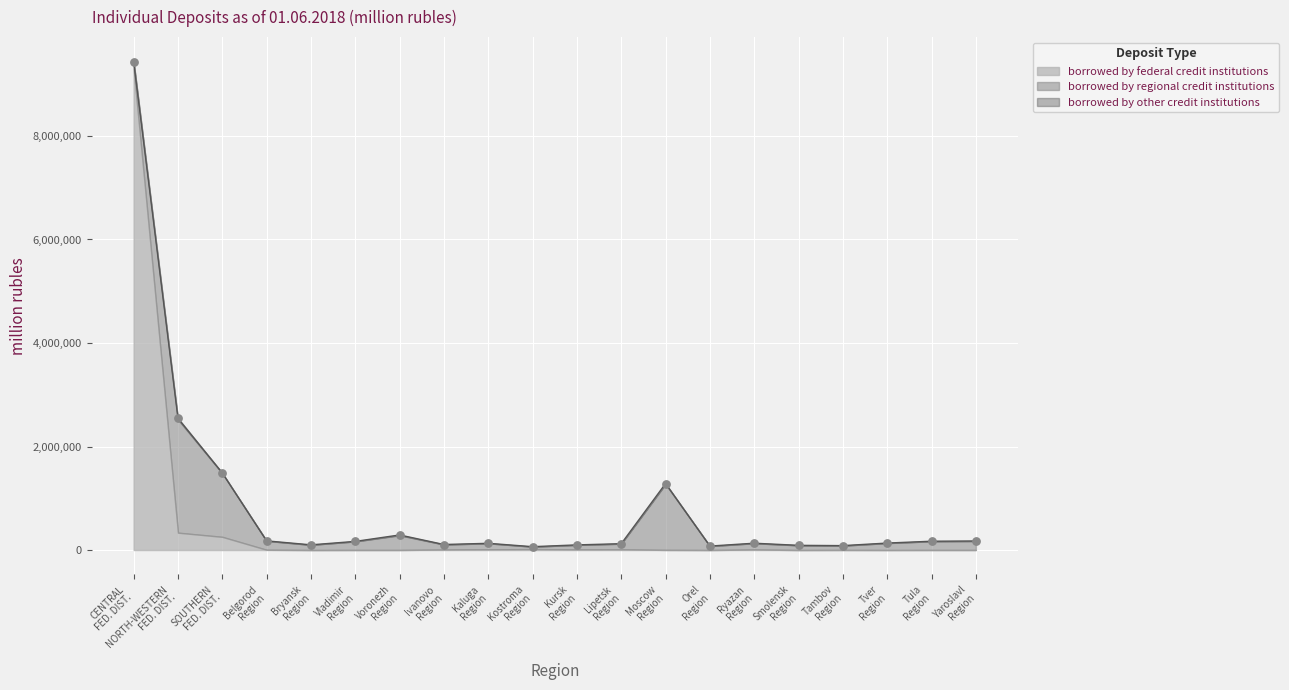

What are all the series names shown in the legend?

borrowed by federal credit institutions, borrowed by regional credit institutions, borrowed by other credit institutions